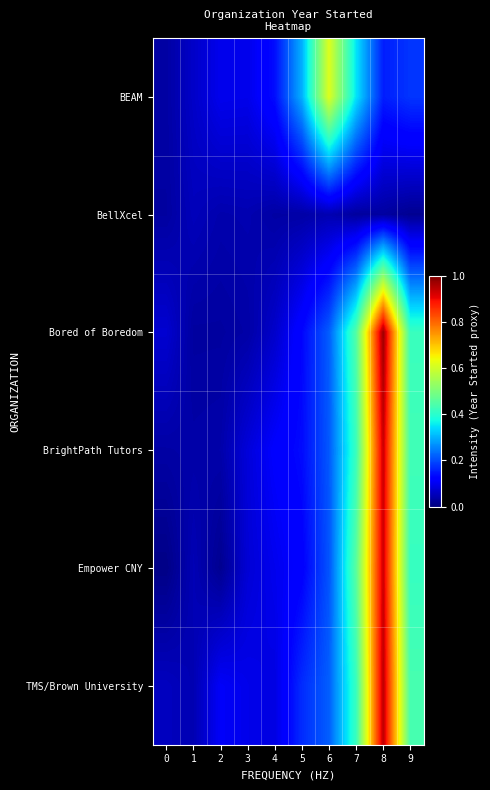

What is the greatest value displayed?

1.0